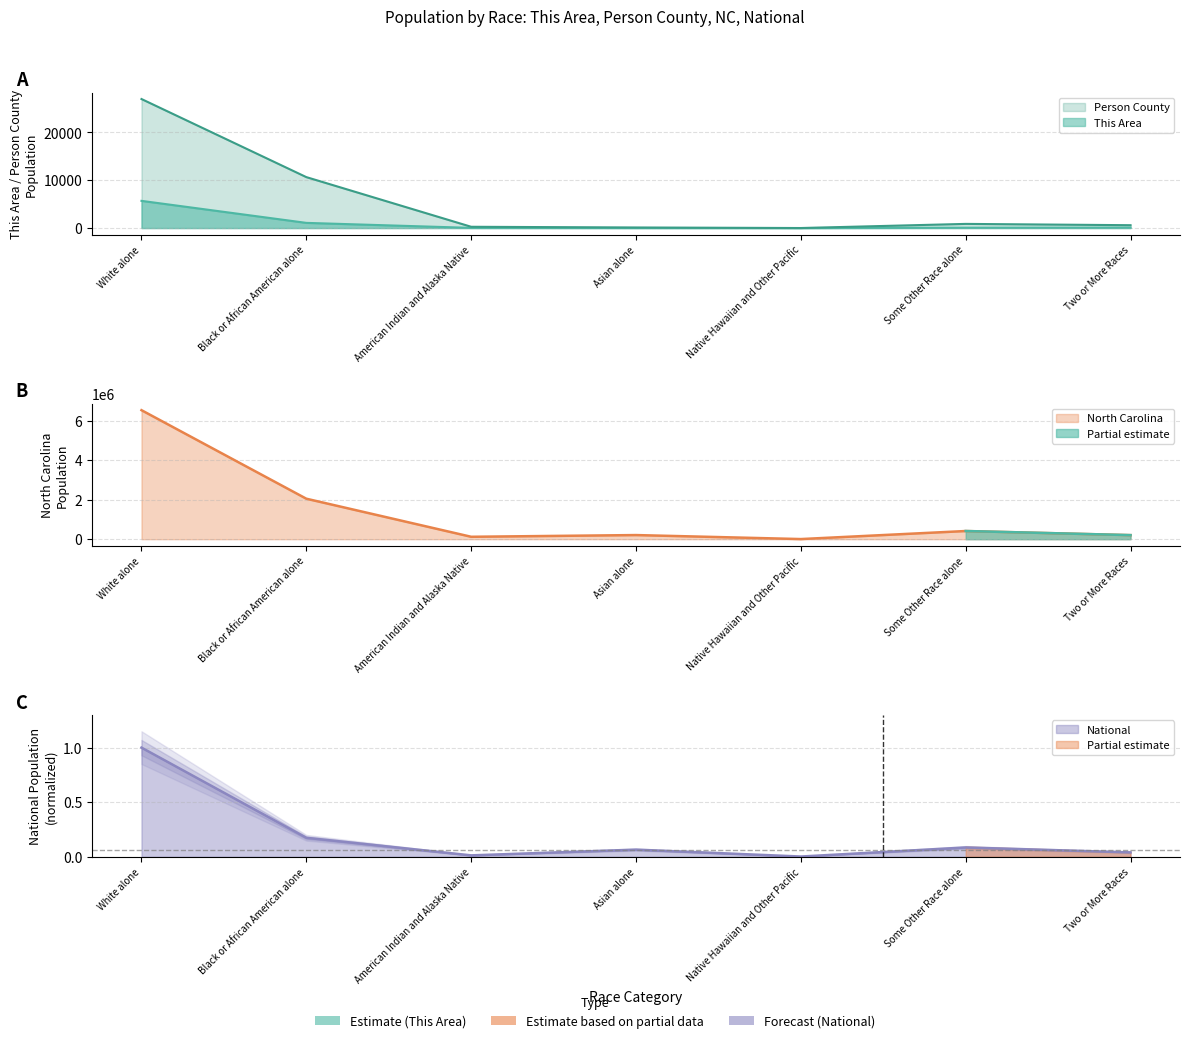

What is the difference between the highest and lowest values at American Indian and Alaska Native?

122110.0